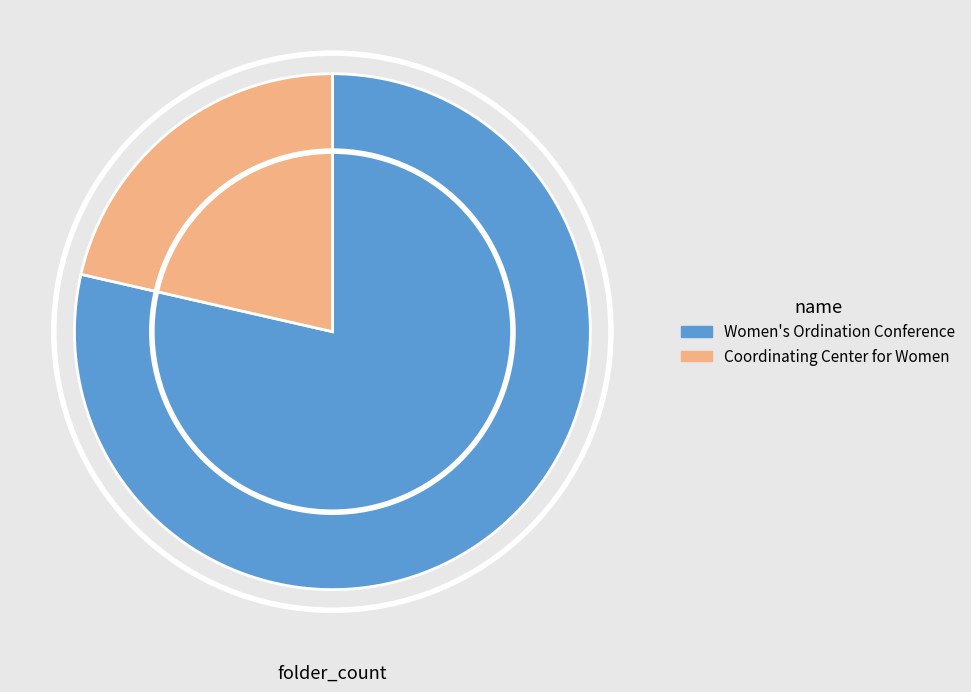

Which slice is the largest?

Women's Ordination Conference